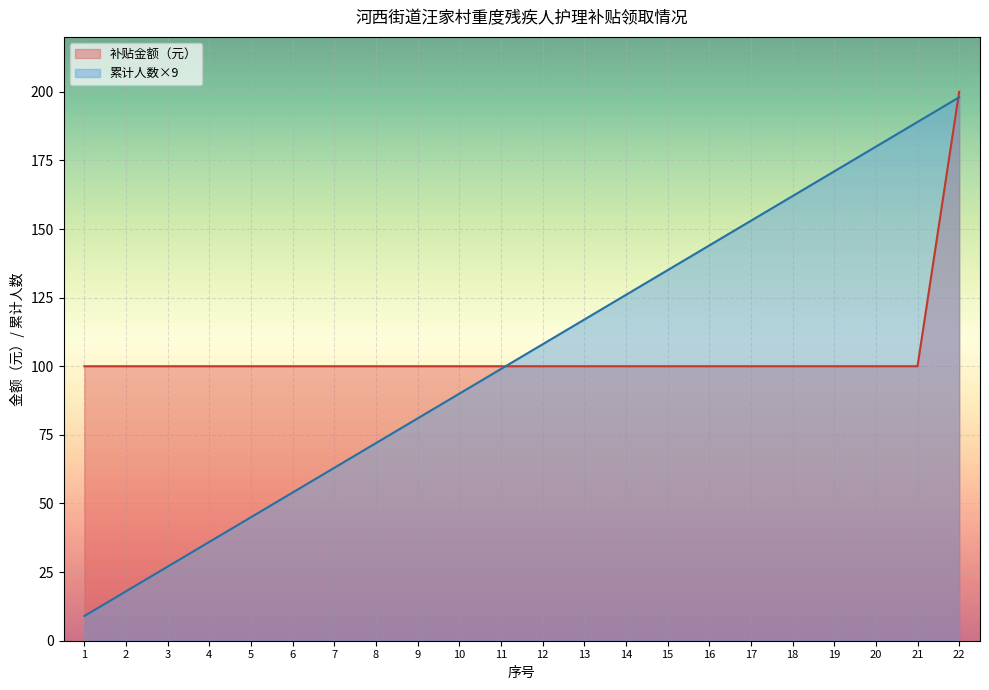

Reading left to right, list all the values displayed in this chart.

补贴金额（元）: 100	100	100	100	100	100	100	100	100	100	100	100	100	100	100	100	100	100	100	100	100	200
累计人数: 9	18	27	36	45	54	63	72	81	90	99	108	117	126	135	144	153	162	171	180	189	198